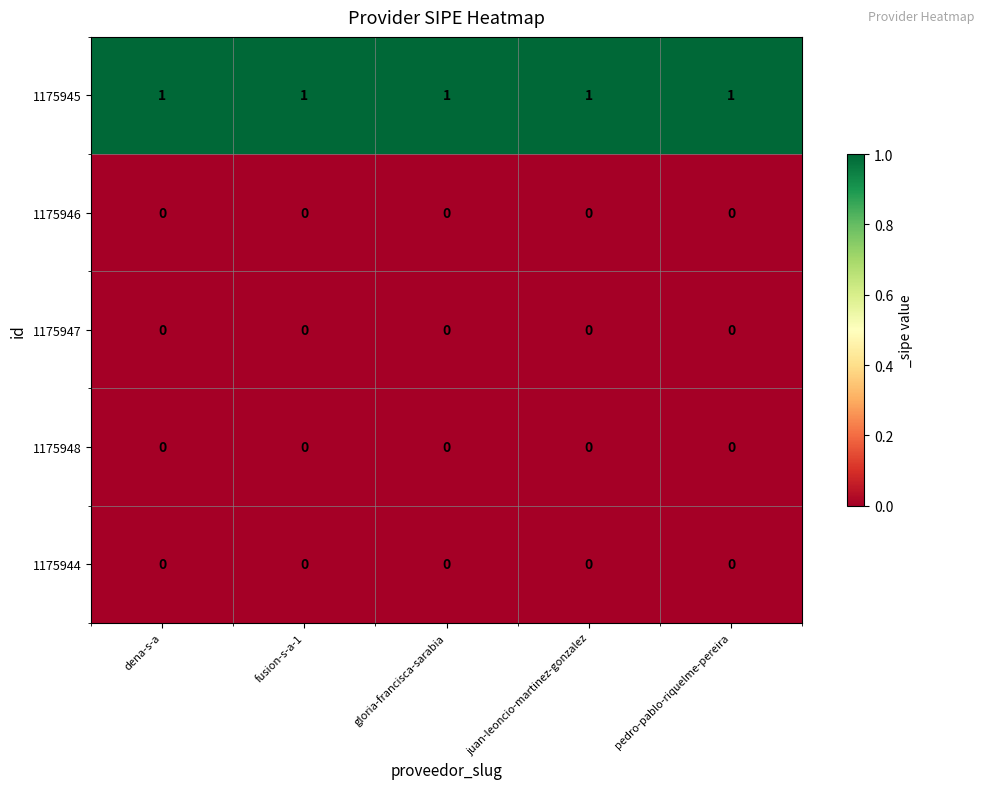

At how many categories does at least one series exceed 0?

5